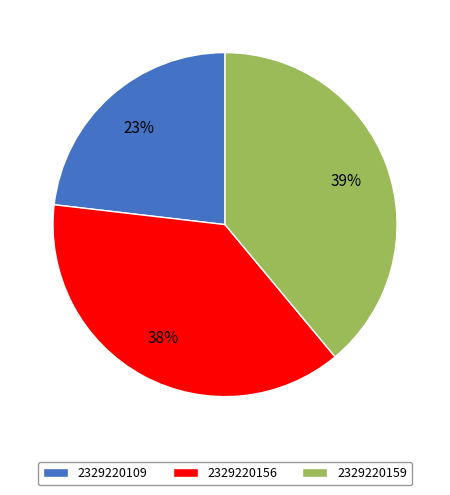

Rank the categories by value from lowest to highest.

2329220109, 2329220156, 2329220159